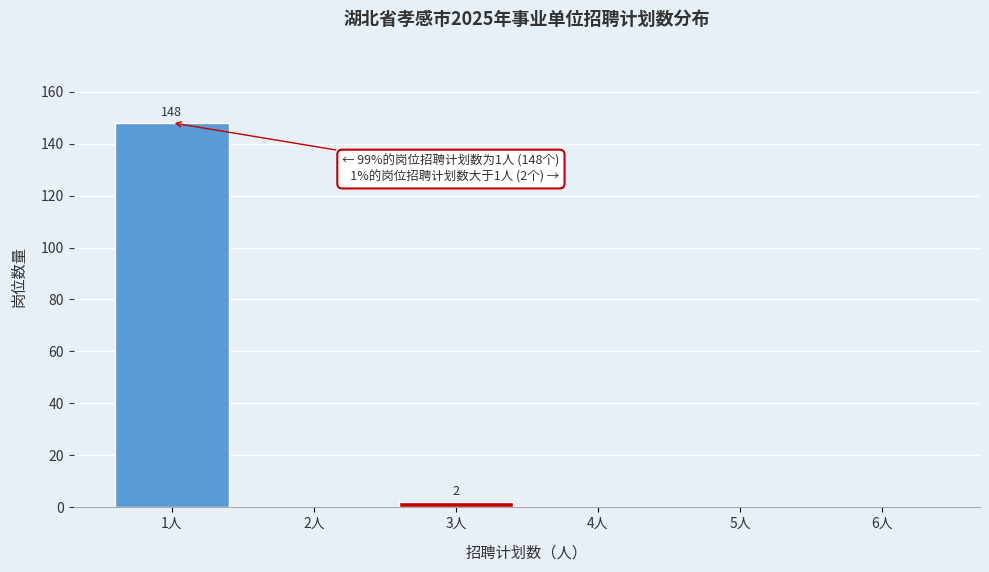

Over which range of the x-axis is the bar tallest?

0.5 to 1.5